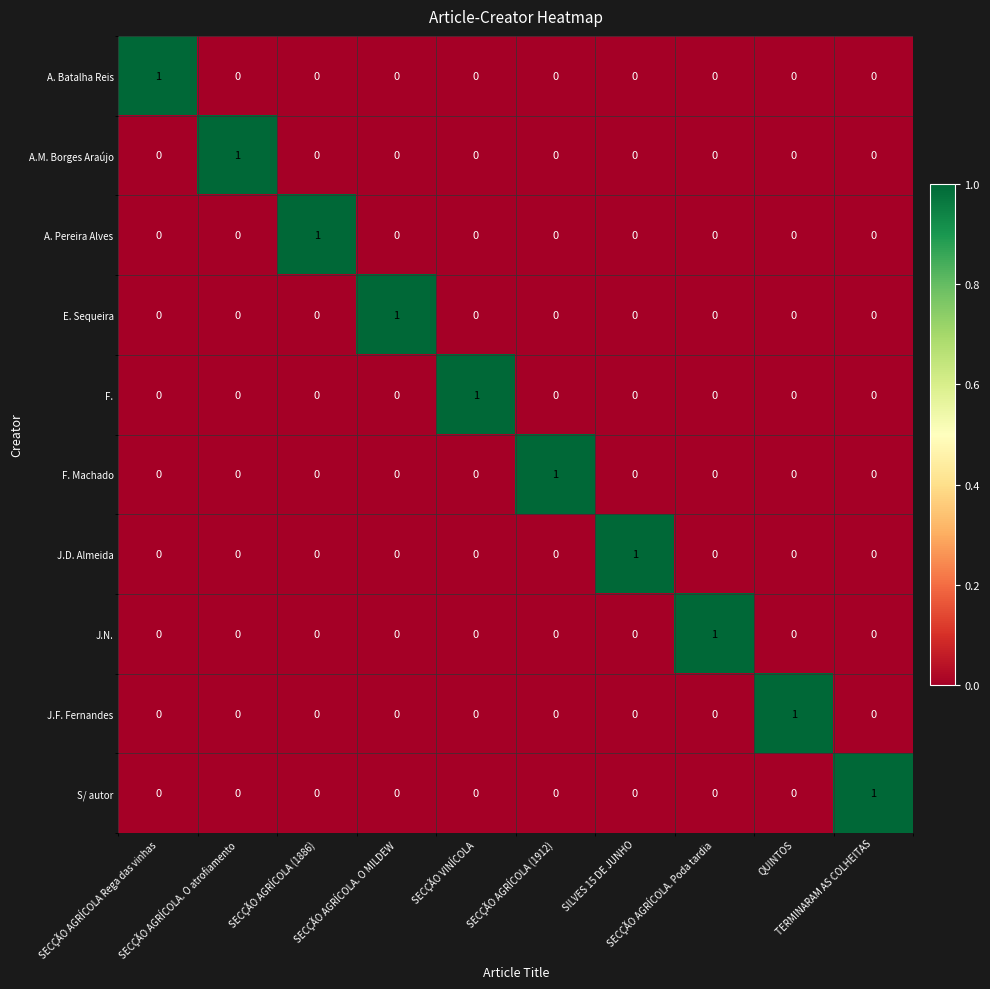

At how many categories does at least one series exceed 0?

10